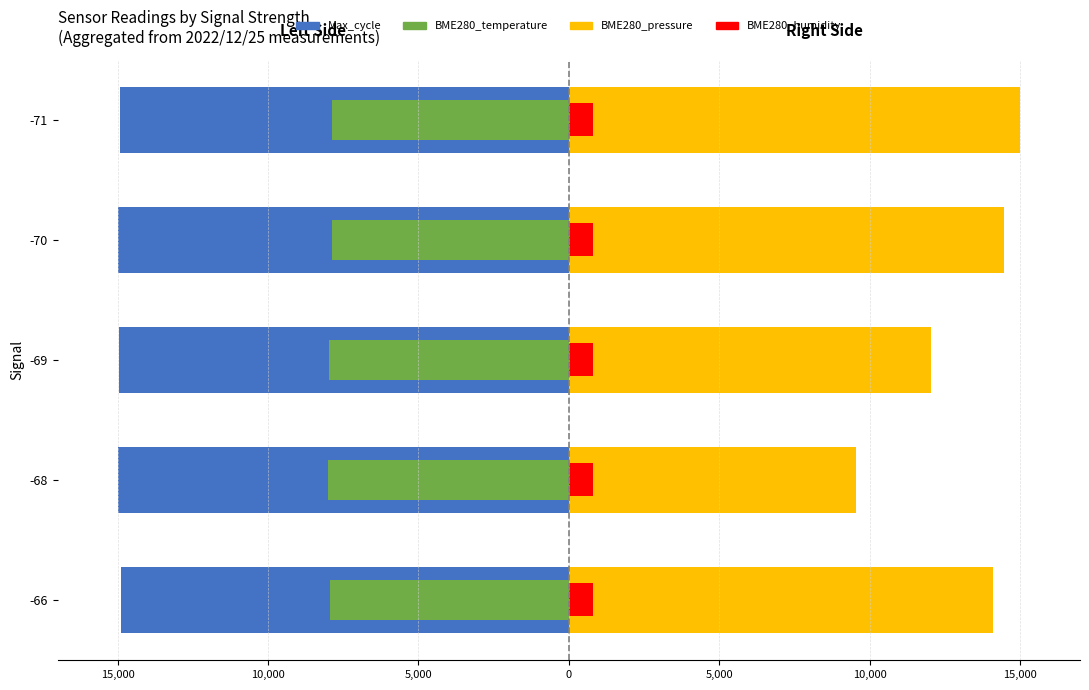

Is the value of BME280_temperature at -66 greater than the value of BME280_pressure at -70?

No